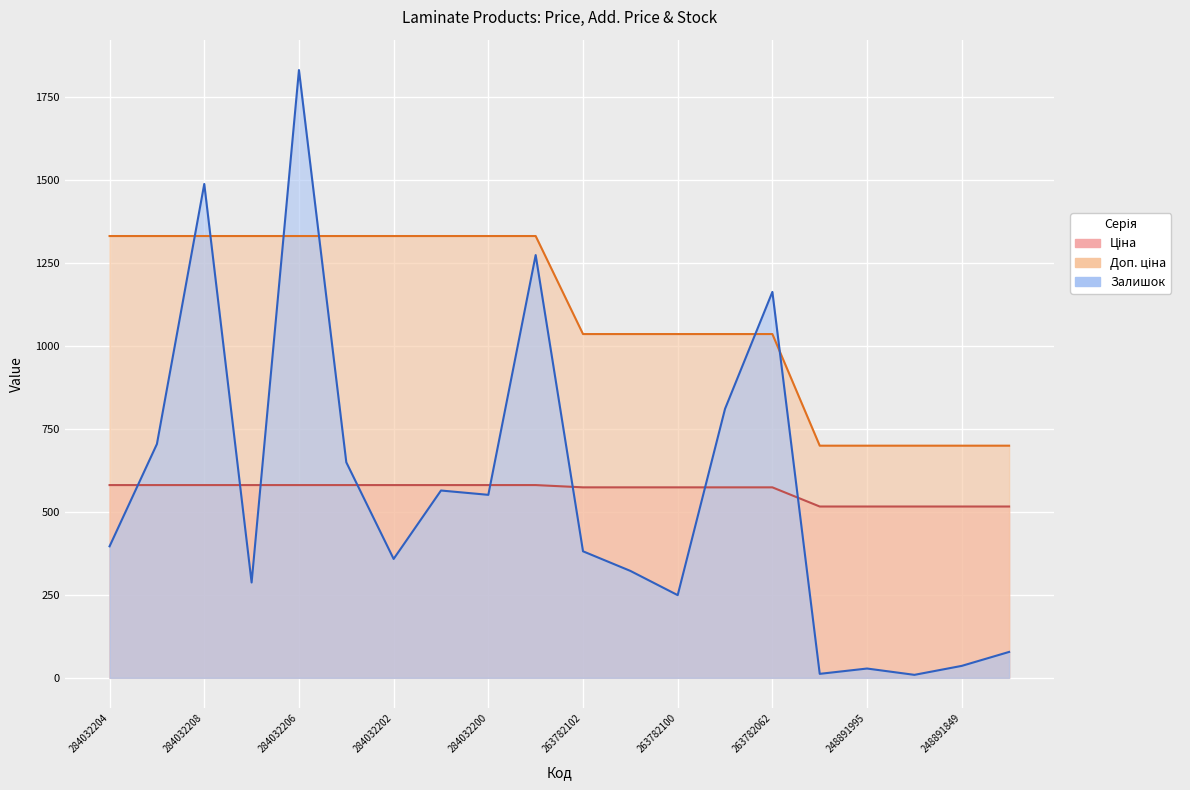

Reading left to right, list all the values displayed in this chart.

Ціна: 284032204=580.4	284032203=580.4	284032208=580.4	284032207=580.4	284032206=580.4	284032205=580.4	284032202=580.4	284032201=580.4	284032200=580.4	284032199=580.4	263782102=573.5	263782101=573.5	263782100=573.5	263782096=573.5	263782062=573.5	248891996=515.8	248891995=515.8	248891852=515.8	248891849=515.8	248891845=515.8
Доп. ціна: 284032204=1330.3	284032203=1330.3	284032208=1330.3	284032207=1330.3	284032206=1330.3	284032205=1330.3	284032202=1330.3	284032201=1330.3	284032200=1330.3	284032199=1330.3	263782102=1035.1	263782101=1035.1	263782100=1035.1	263782096=1035.1	263782062=1035.1	248891996=699.0	248891995=699.0	248891852=699.0	248891849=699.0	248891845=699.0
Залишок: 284032204=396.0	284032203=704.0	284032208=1487.0	284032207=287.0	284032206=1830.0	284032205=649.0	284032202=358.0	284032201=564.0	284032200=551.0	284032199=1273.0	263782102=381.0	263782101=322.0	263782100=249.0	263782096=810.0	263782062=1162.0	248891996=12.0	248891995=28.0	248891852=9.0	248891849=36.0	248891845=78.0